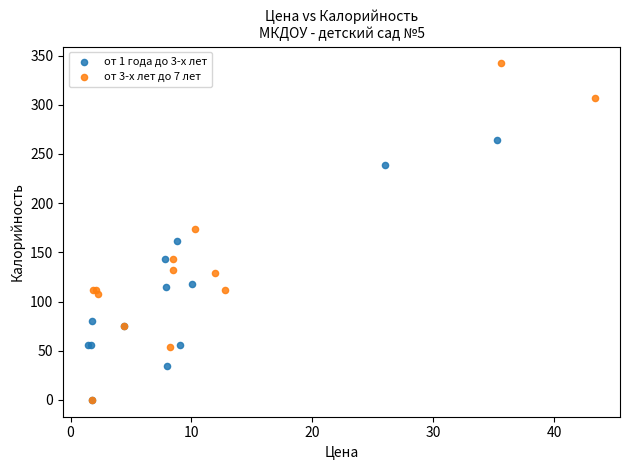

Which series has the widest spread of Y values?

от 3-х лет до 7 лет